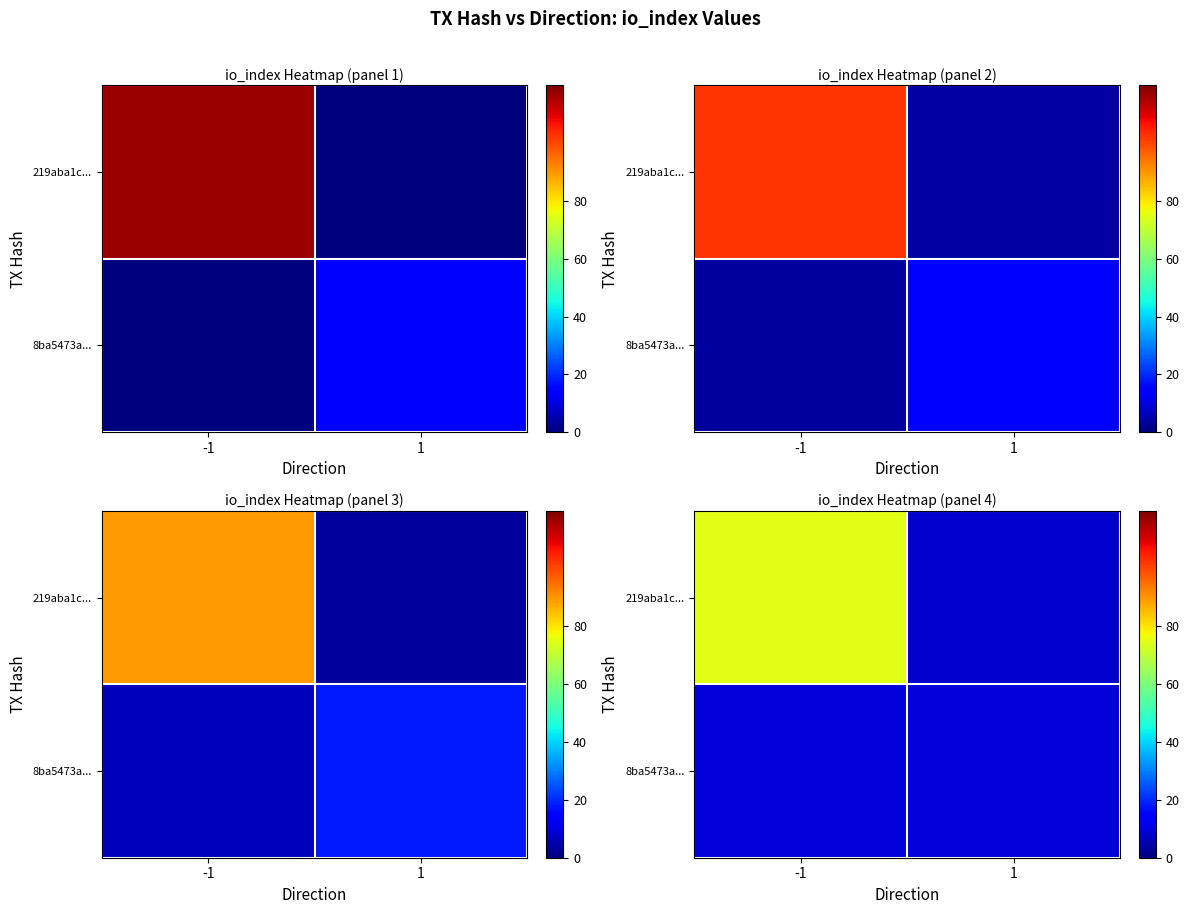

Which series has the largest total across all categories?

row_0